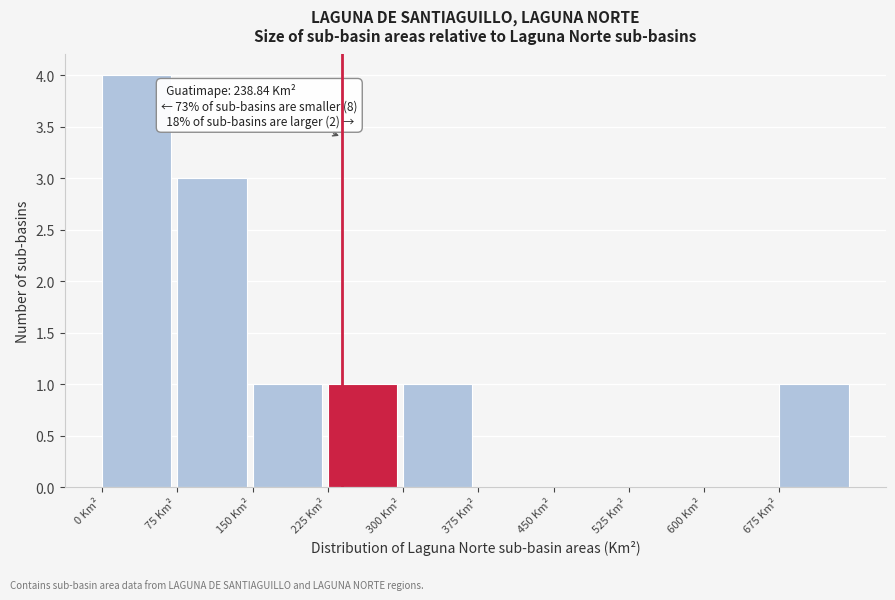

Over which range of the x-axis is the bar tallest?

0 to 75